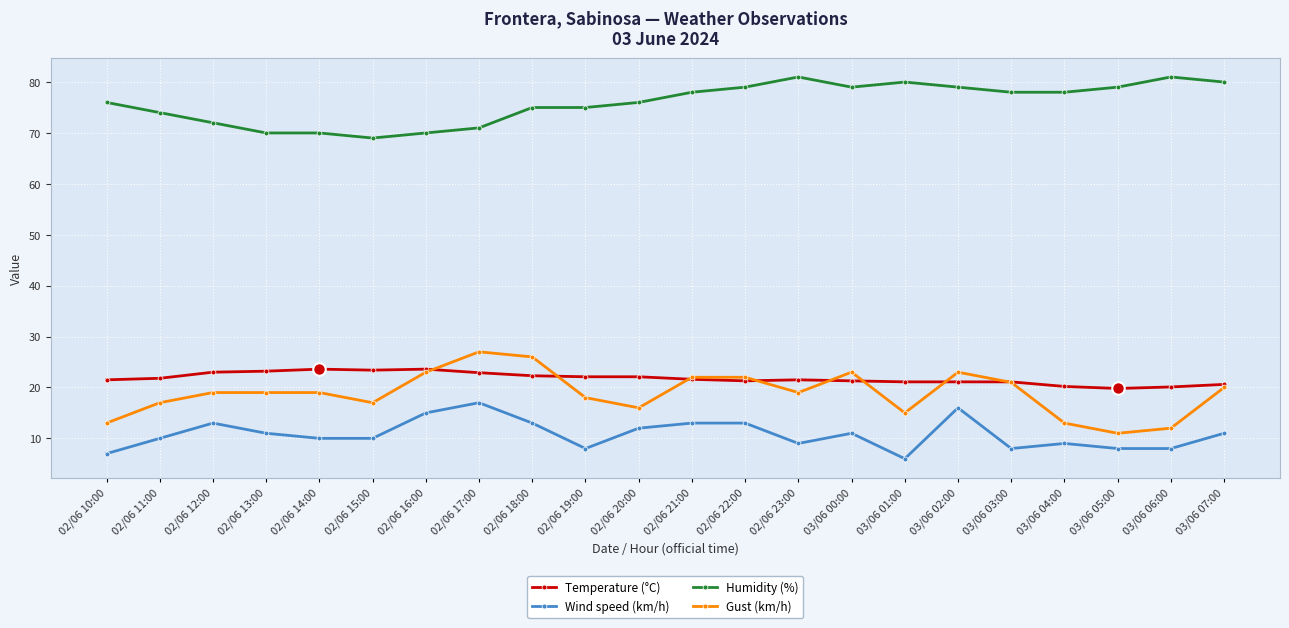

Is this an area chart (filled region under the line)?

No